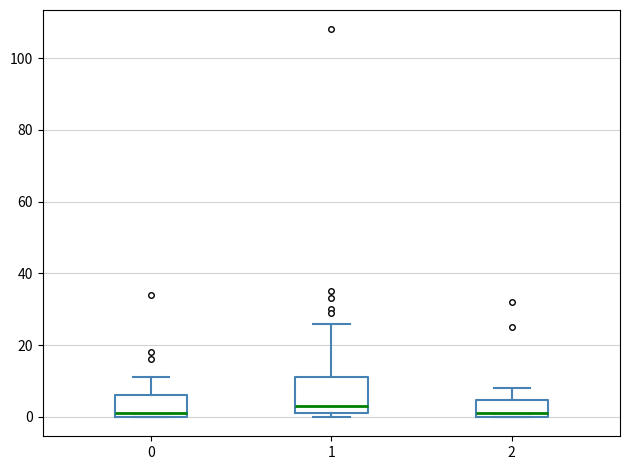

Which box is the tallest, from its lower edge to its upper edge?

1